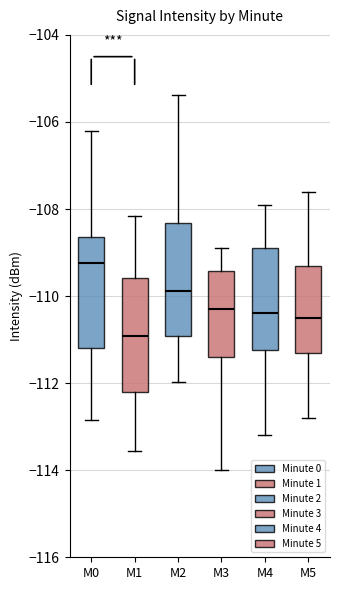

Which box's median line is the lowest?

M1